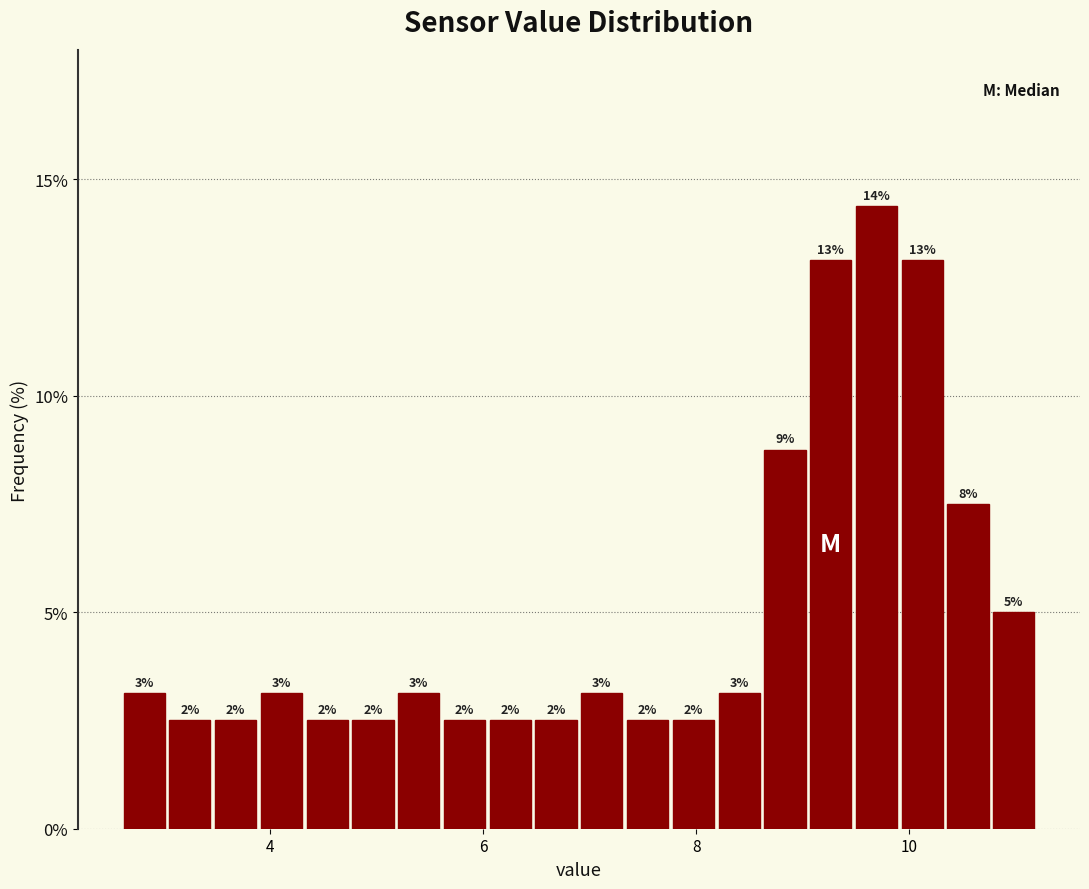

Around what value on the x-axis is the tallest bar? Give the approximate position of its centre, as read against the axis.

9.6